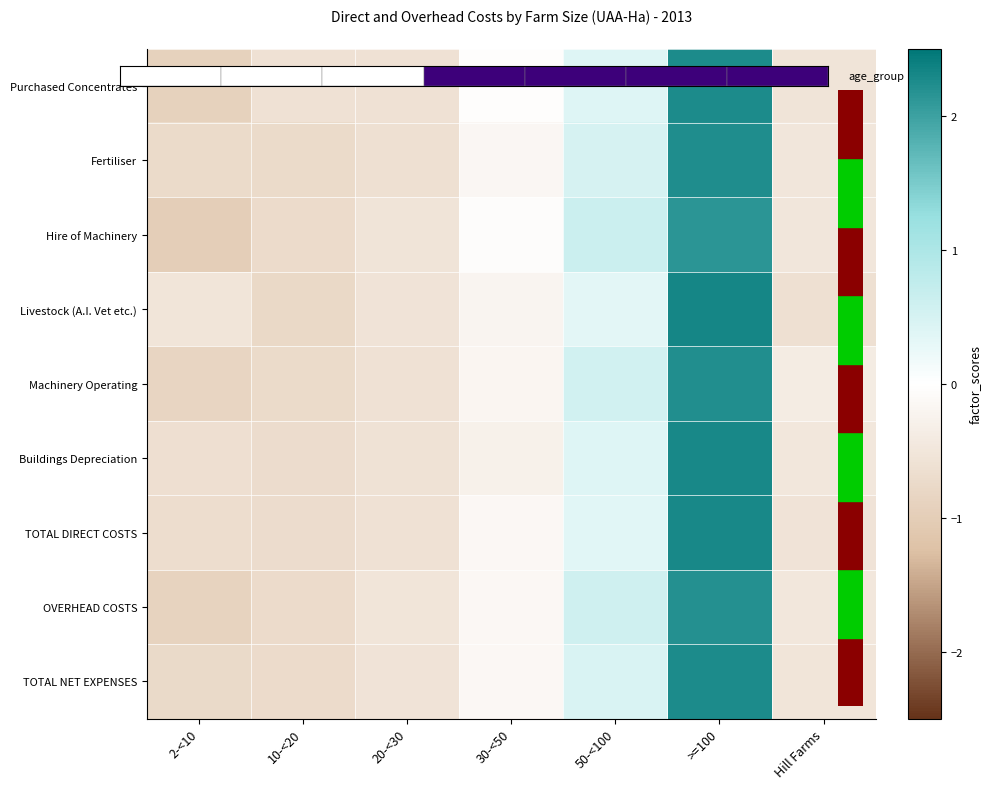

Reading left to right, transcribe all the data shown in this chart.

Purchased Concentrates: 2-<10=-0.9	10-<20=-0.6	20-<30=-0.6	30-<50=-0.0	50-<100=0.4	>=100=2.2	Hill Farms=-0.5
Fertiliser: 2-<10=-0.7	10-<20=-0.7	20-<30=-0.6	30-<50=-0.2	50-<100=0.5	>=100=2.2	Hill Farms=-0.5
Hire of Machinery: 2-<10=-1.0	10-<20=-0.7	20-<30=-0.5	30-<50=-0.1	50-<100=0.6	>=100=2.1	Hill Farms=-0.5
Livestock (A.I. Vet etc.): 2-<10=-0.5	10-<20=-0.8	20-<30=-0.6	30-<50=-0.2	50-<100=0.3	>=100=2.3	Hill Farms=-0.6
Machinery Operating: 2-<10=-0.9	10-<20=-0.7	20-<30=-0.6	30-<50=-0.2	50-<100=0.5	>=100=2.2	Hill Farms=-0.4
Buildings Depreciation: 2-<10=-0.6	10-<20=-0.7	20-<30=-0.6	30-<50=-0.3	50-<100=0.4	>=100=2.3	Hill Farms=-0.5
TOTAL DIRECT COSTS: 2-<10=-0.7	10-<20=-0.7	20-<30=-0.6	30-<50=-0.1	50-<100=0.4	>=100=2.3	Hill Farms=-0.6
OVERHEAD COSTS: 2-<10=-0.9	10-<20=-0.7	20-<30=-0.5	30-<50=-0.2	50-<100=0.6	>=100=2.2	Hill Farms=-0.5
TOTAL NET EXPENSES: 2-<10=-0.8	10-<20=-0.7	20-<30=-0.6	30-<50=-0.1	50-<100=0.5	>=100=2.3	Hill Farms=-0.5